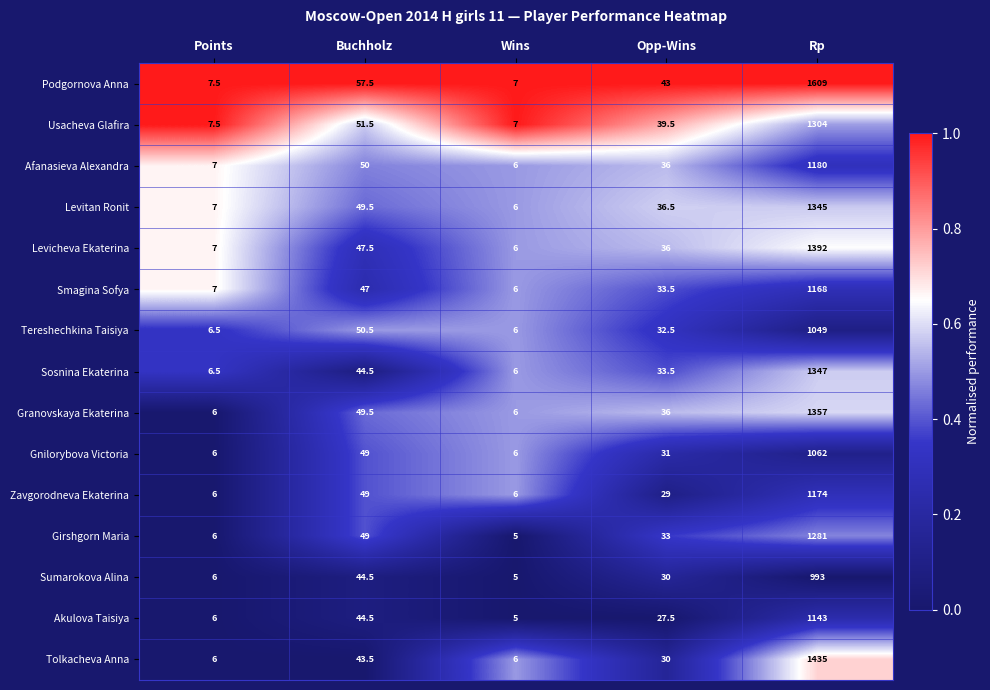

At which category is the sum across all series the highest?

Rp